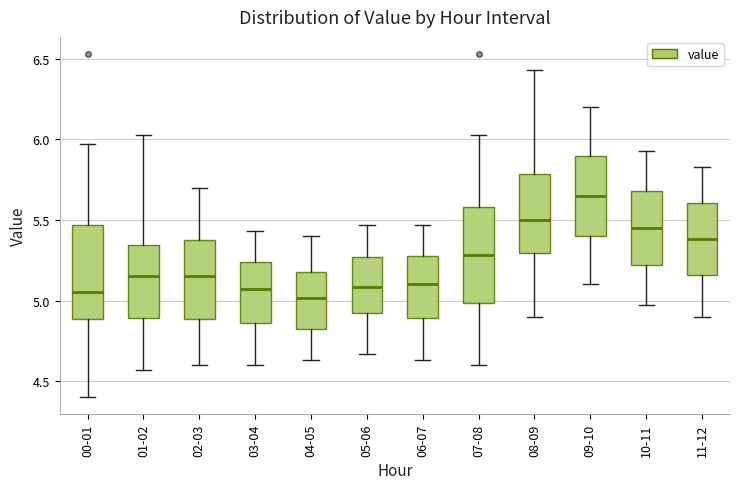

Reading left to right, read every box against the y-axis: the position of its median line, the range the box covers, and the ends of its whiskers. The values are not printed on the chart, so give them approximately, as read against the axis.

00-01: median 5.05, box 4.90 to 5.45, whiskers 4.40 to 5.95
01-02: median 5.15, box 4.90 to 5.35, whiskers 4.55 to 6.05
02-03: median 5.15, box 4.90 to 5.40, whiskers 4.60 to 5.70
03-04: median 5.05, box 4.85 to 5.25, whiskers 4.60 to 5.45
04-05: median 5.00, box 4.80 to 5.20, whiskers 4.65 to 5.40
05-06: median 5.10, box 4.90 to 5.25, whiskers 4.65 to 5.45
06-07: median 5.10, box 4.90 to 5.30, whiskers 4.65 to 5.45
07-08: median 5.30, box 5.00 to 5.60, whiskers 4.60 to 6.05
08-09: median 5.50, box 5.30 to 5.80, whiskers 4.90 to 6.45
09-10: median 5.65, box 5.40 to 5.90, whiskers 5.10 to 6.20
10-11: median 5.45, box 5.20 to 5.70, whiskers 4.95 to 5.95
11-12: median 5.40, box 5.15 to 5.60, whiskers 4.90 to 5.85